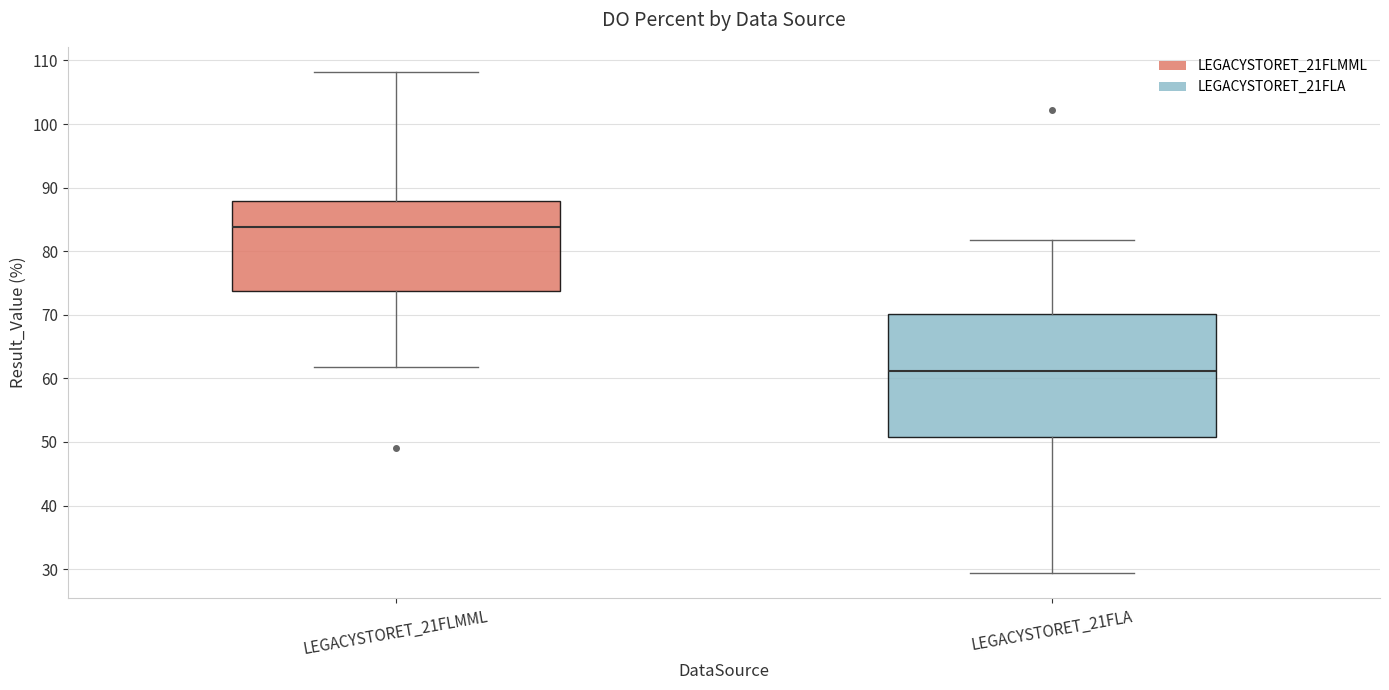

Reading left to right, read every box against the y-axis: the position of its median line, the range the box covers, and the ends of its whiskers. The values are not printed on the chart, so give them approximately, as read against the axis.

LEGACYSTORET_21FLMML: median 84, box 74 to 88, whiskers 62 to 108
LEGACYSTORET_21FLA: median 61, box 51 to 70, whiskers 29 to 82